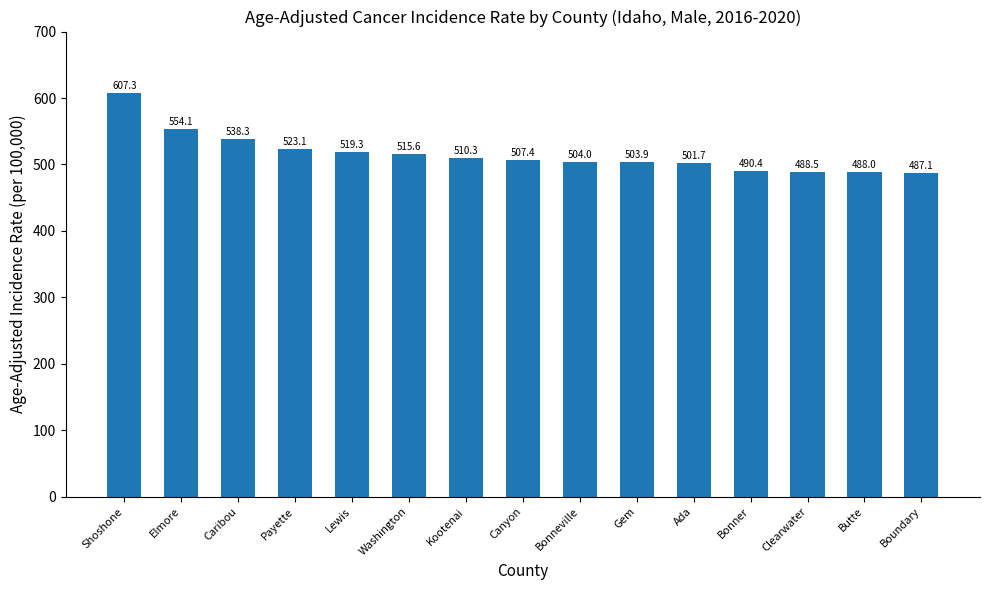

Are the bars horizontal?

No